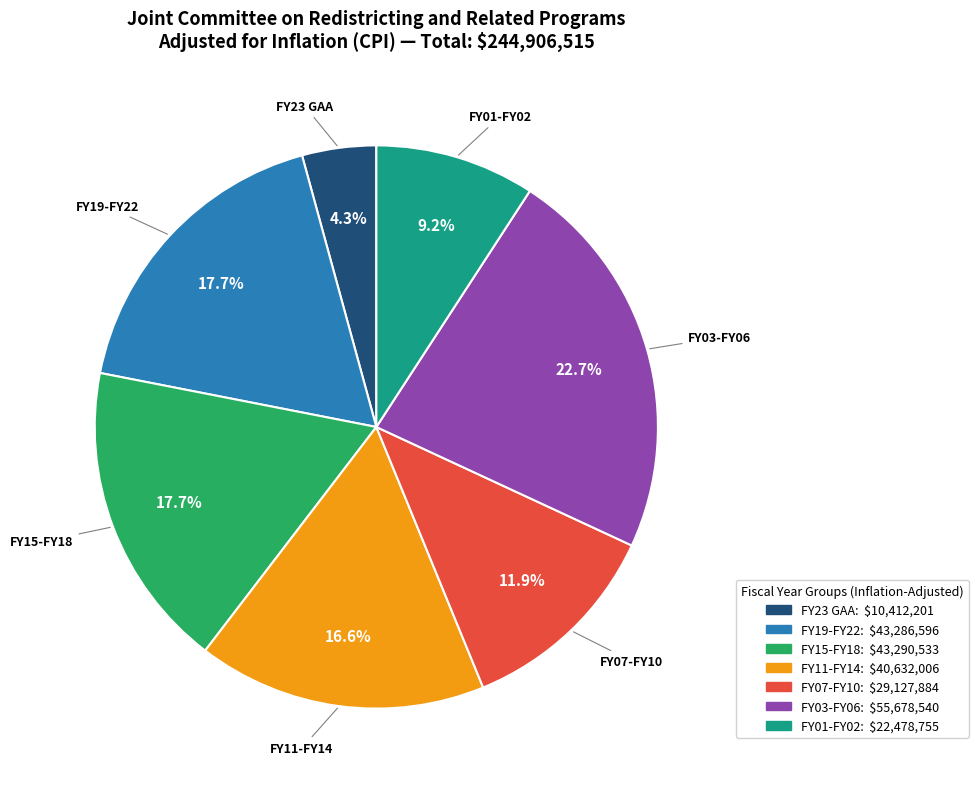

Is there any slice that represents more than half of the pie?

No